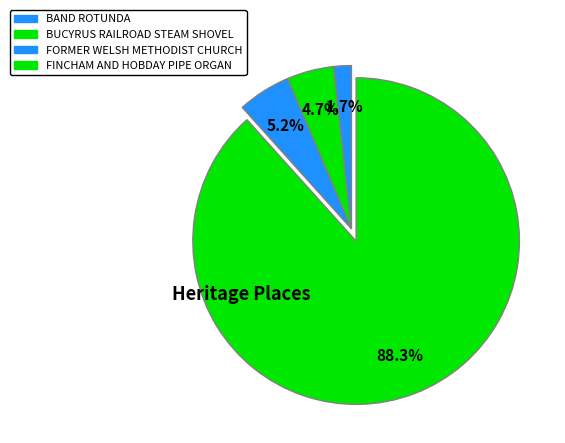

True or false: FORMER WELSH METHODIST CHURCH accounts for 1% of the total.

False